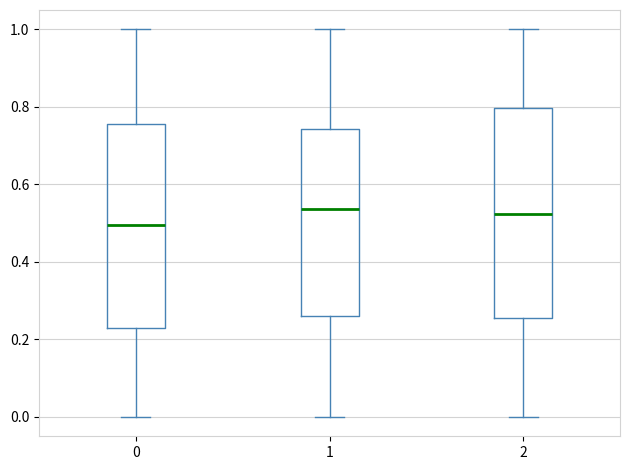

Where is the lower edge of the box at x = 2 on the y-axis? The values are not printed on the chart, so give them approximately, as read against the axis.

0.26